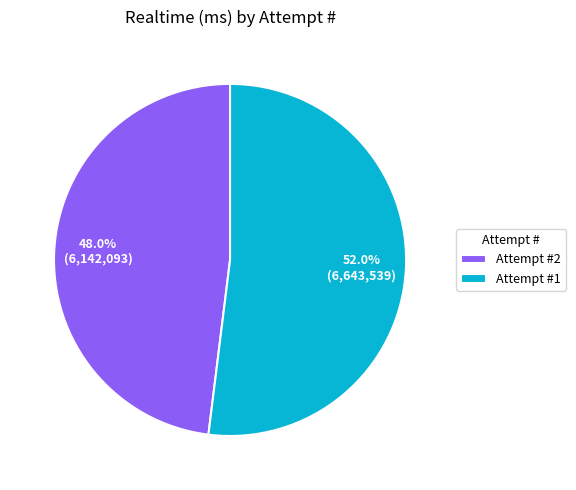

Combined, do Attempt #2 and Attempt #1 account for over 50%?

Yes